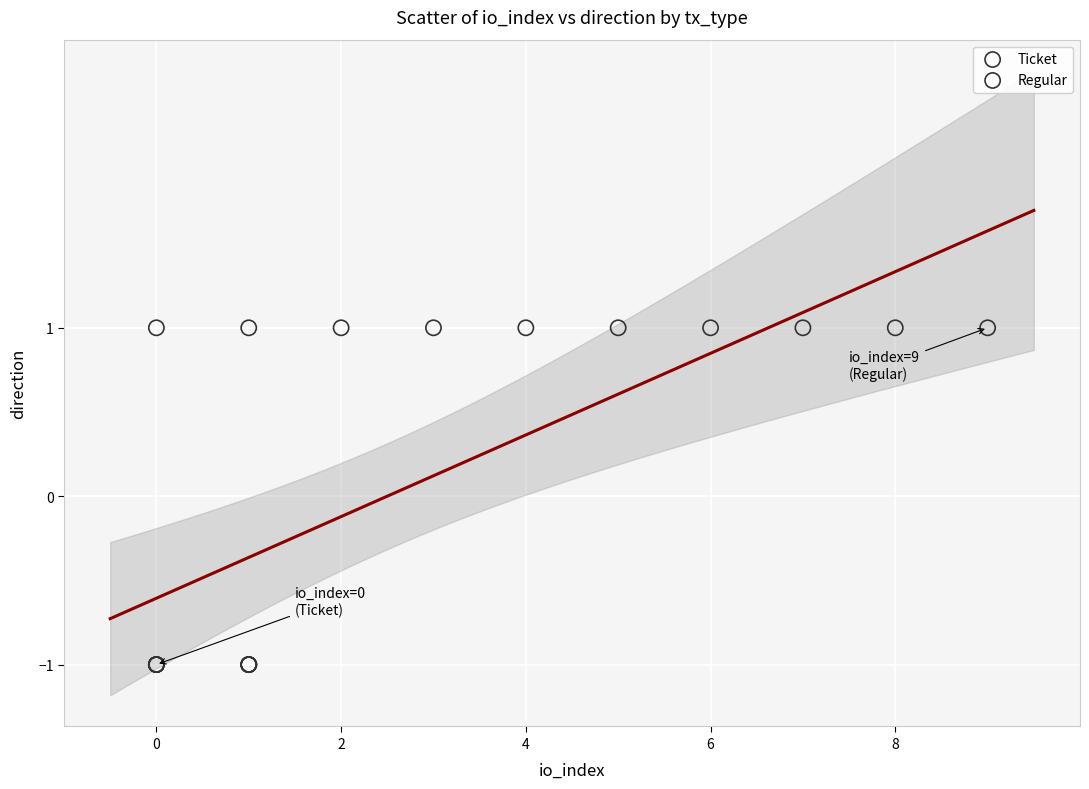

Which series contains the lowest Y value?

Ticket